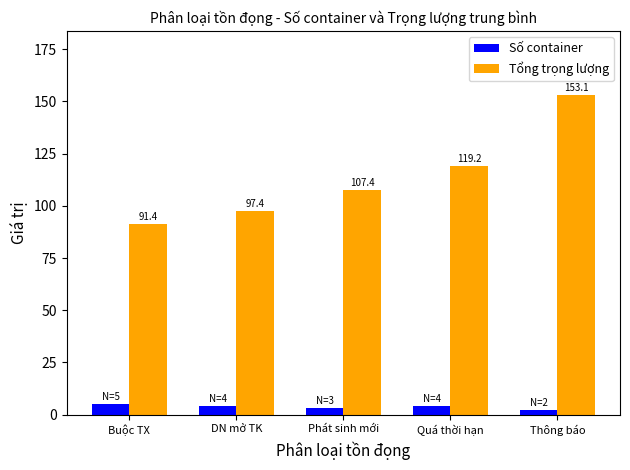

What is the greatest value displayed?

153.1